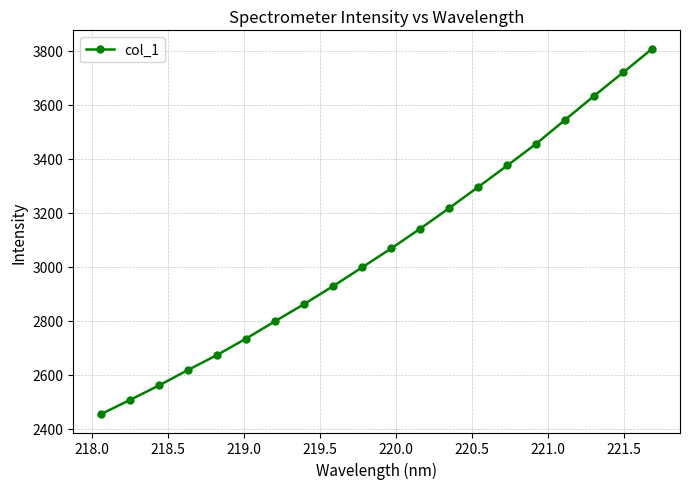

What is the maximum value shown in the chart?

3808.0